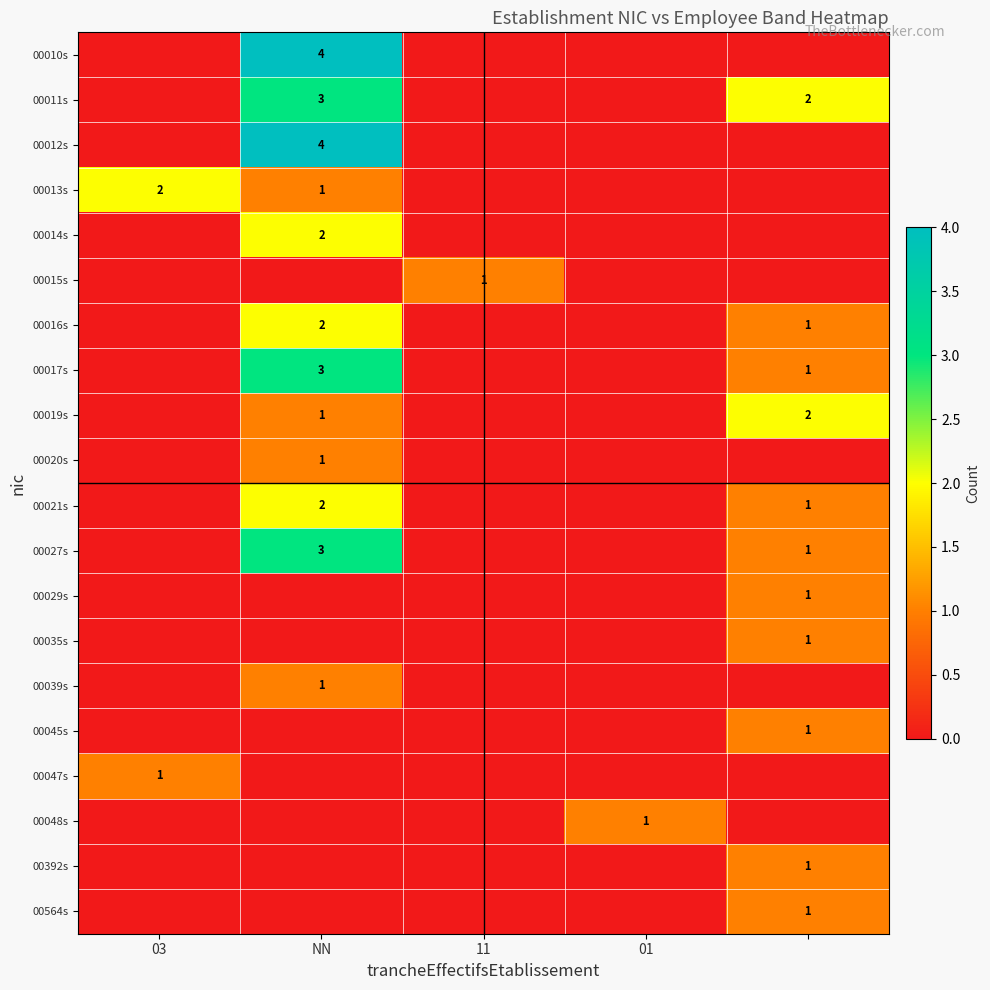

The 00017s series shows 3 at NN. True or false?

True